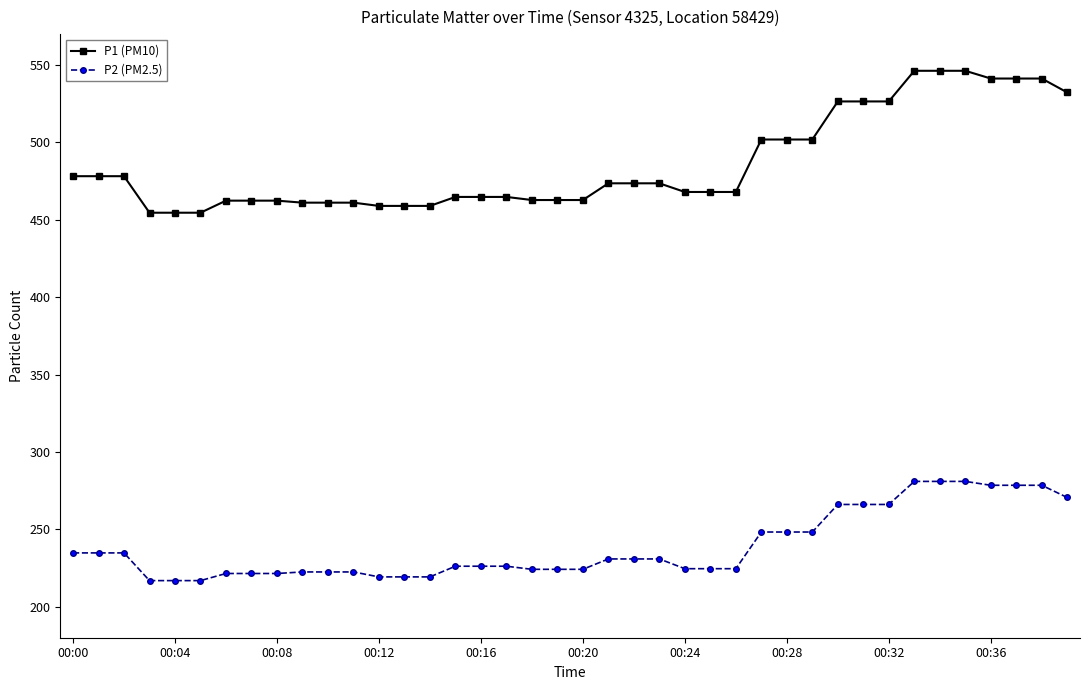

What is the lowest value of the P1 (PM10) series?

454.6